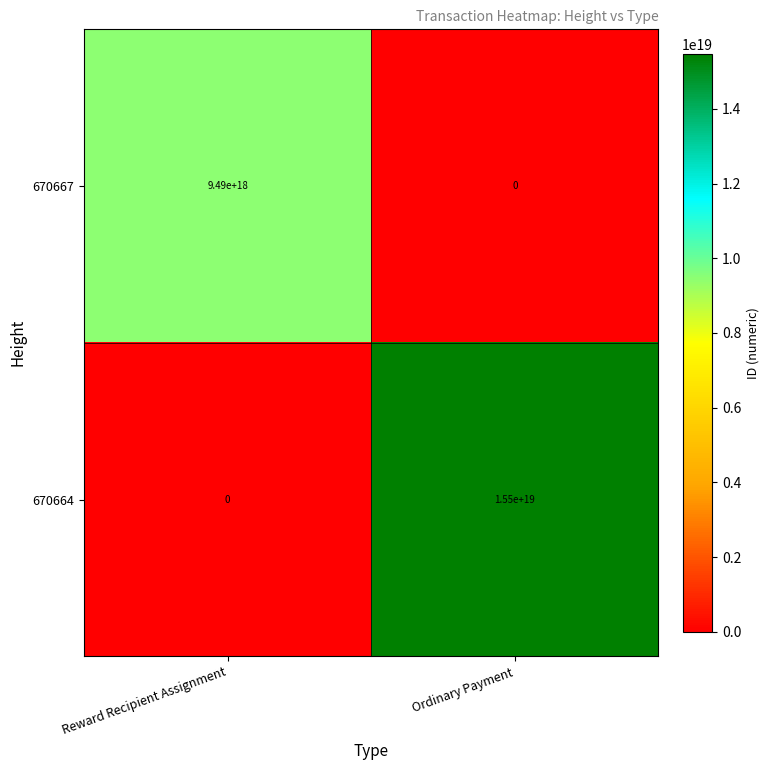

Is it true that 670667 equals 6240671480315615232 at Ordinary Payment?

False